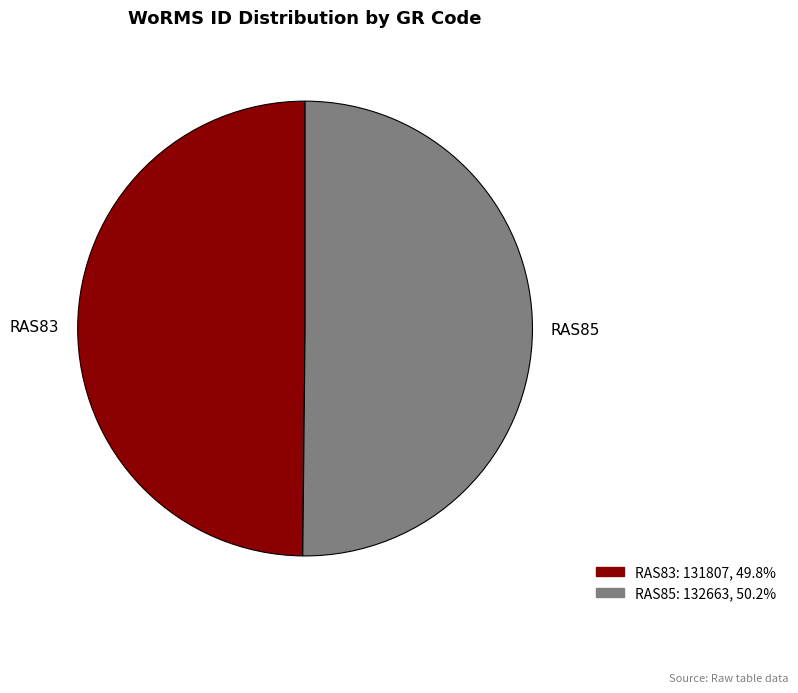

How many segments does this pie chart have?

2